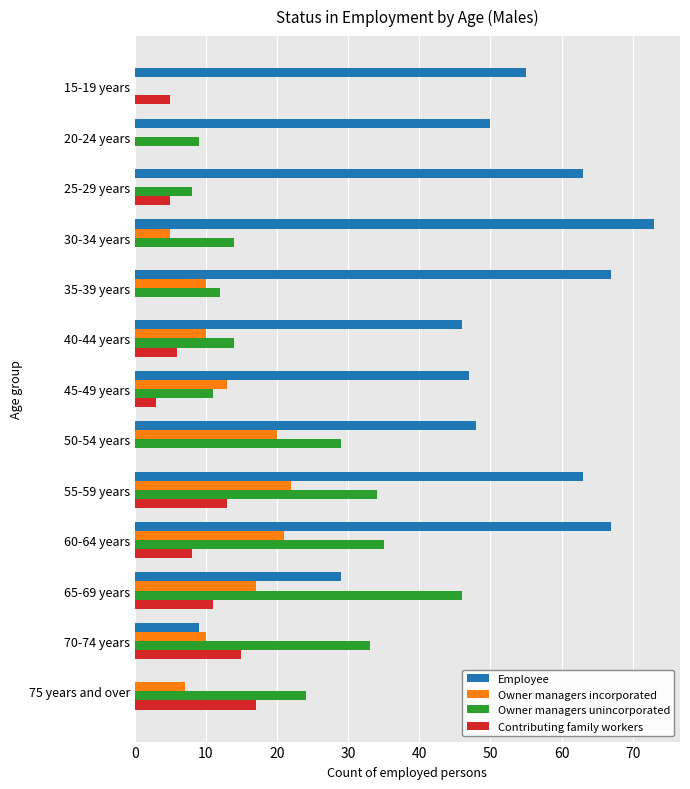

Which series has the largest total across all categories?

Employee